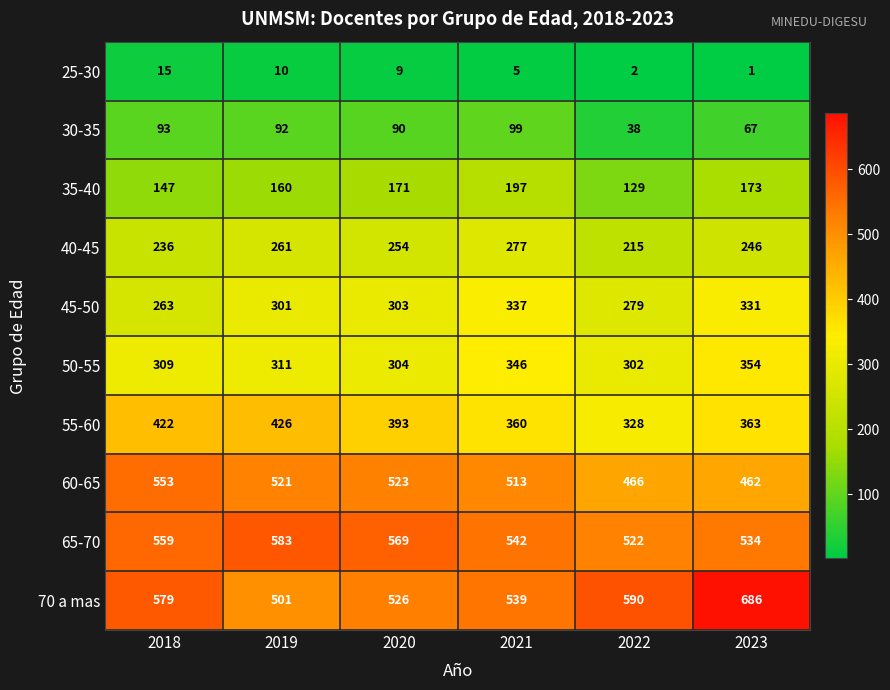

Which series has the largest total across all categories?

70 a mas